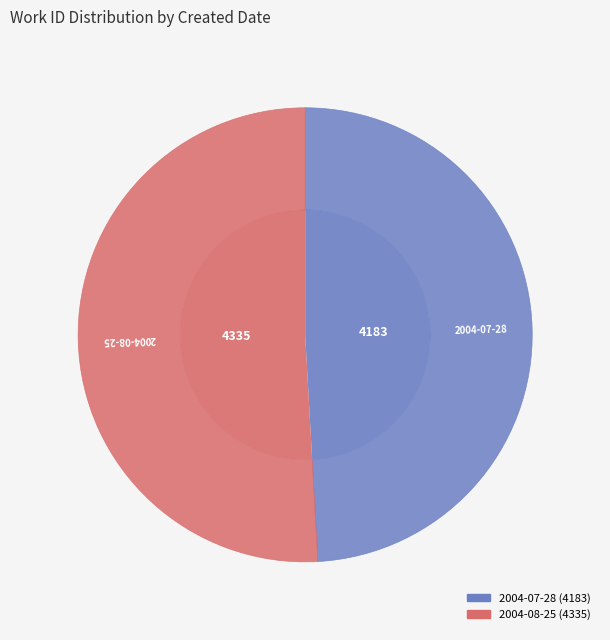

Which category has the smallest portion of the pie?

2004-07-28